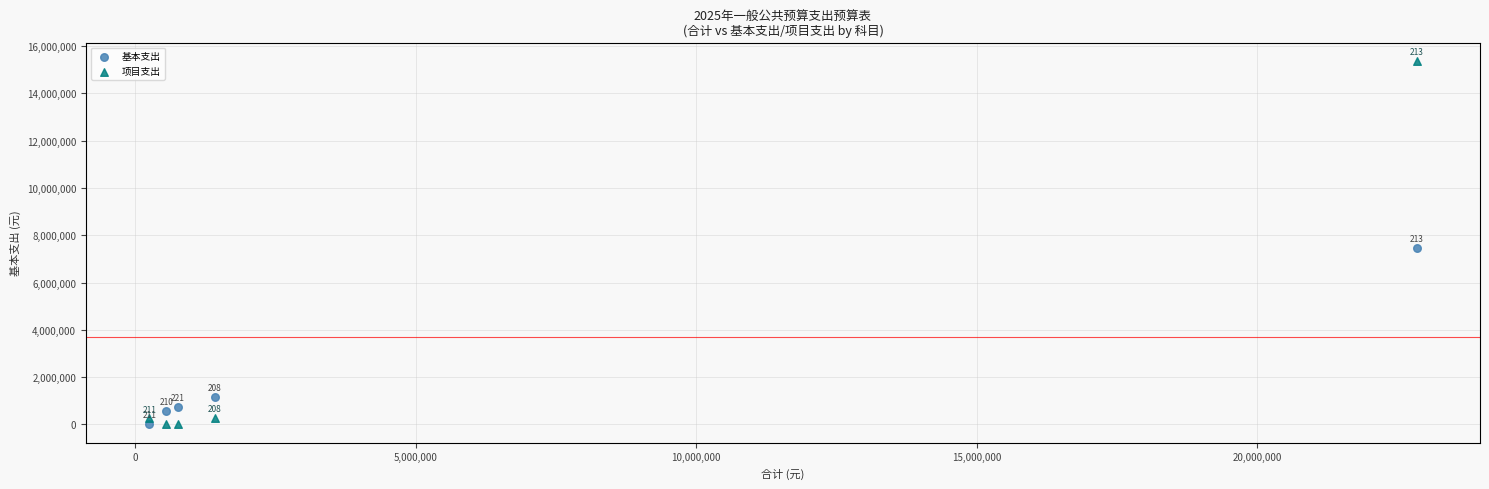

Which series has the widest spread of Y values?

项目支出